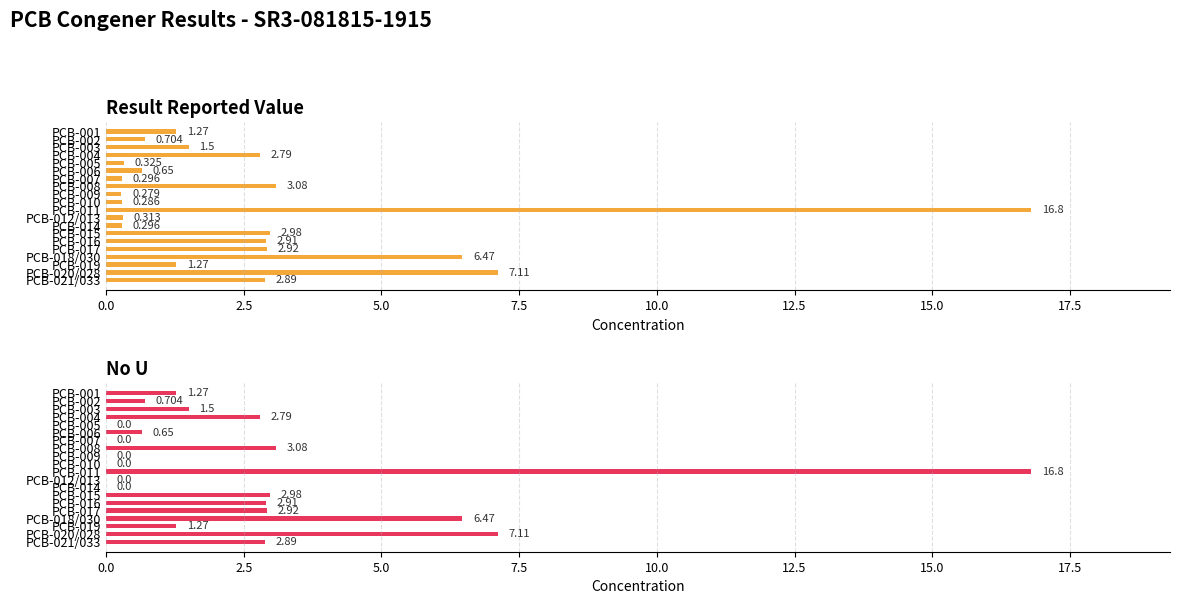

How many bars are there in total?

40